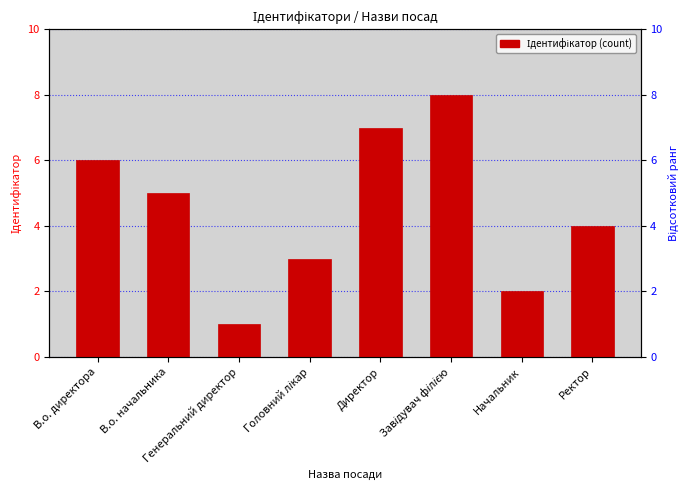

What is the label of the 5th bar from the left?

Директор